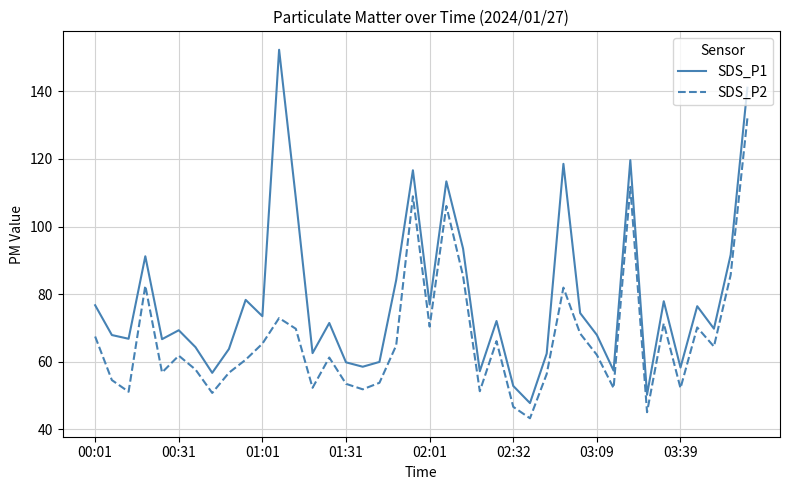

Is this an area chart (filled region under the line)?

No